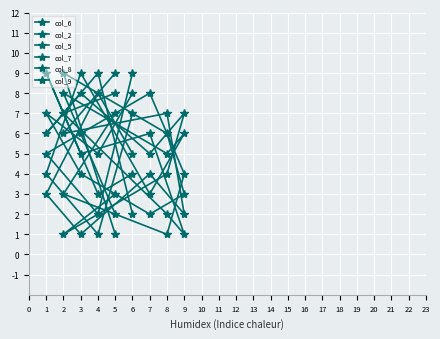

What is the minimum value shown in the chart?

1